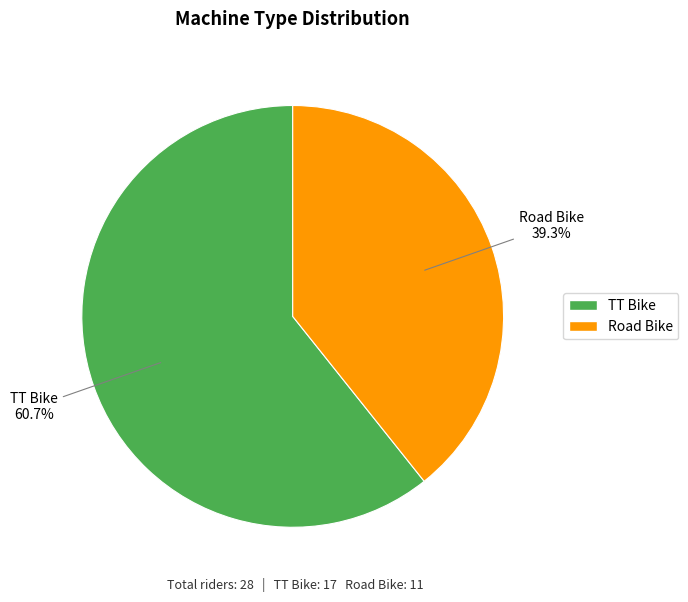

Combined, what portion of the pie is Road Bike and TT Bike?

100.0%